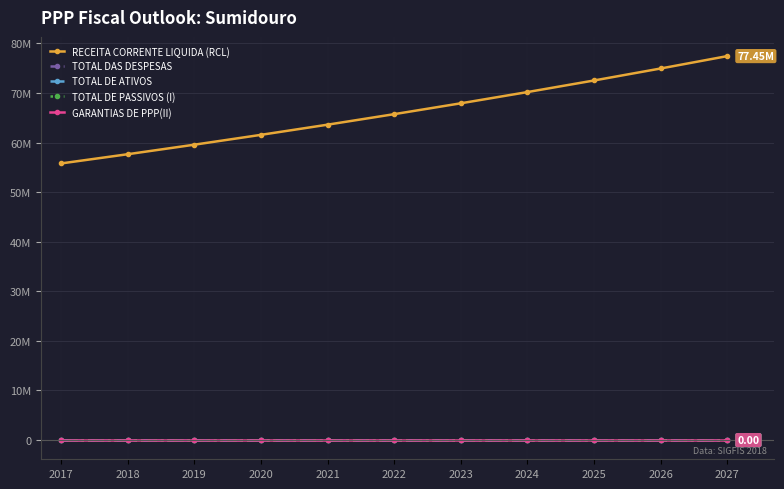

At 2023, list the series in order from smallest to largest.

TOTAL DAS DESPESAS, TOTAL DE ATIVOS, TOTAL DE PASSIVOS (I), GARANTIAS DE PPP(II), RECEITA CORRENTE LIQUIDA (RCL)